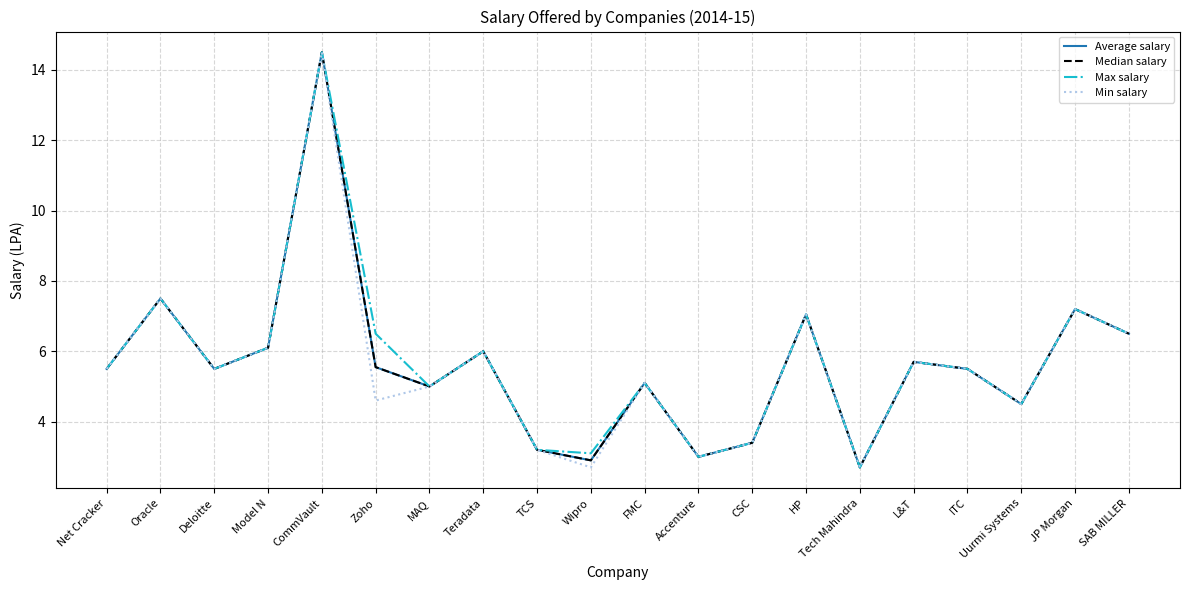

Which series changed the most between Model N and MAQ?

Average salary